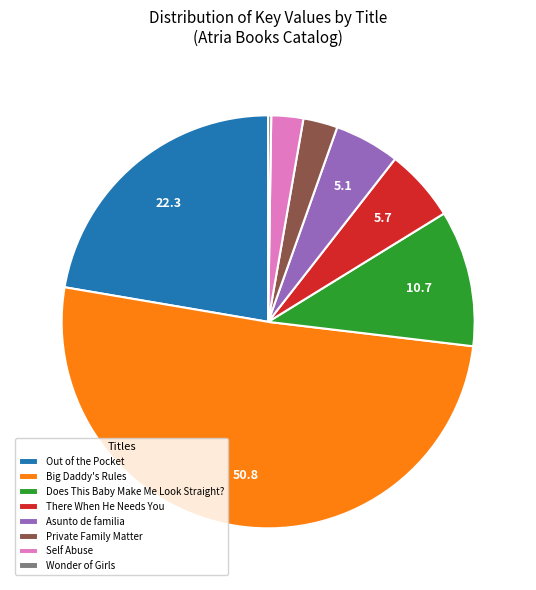

Which category accounts for the majority?

Big Daddy's Rules